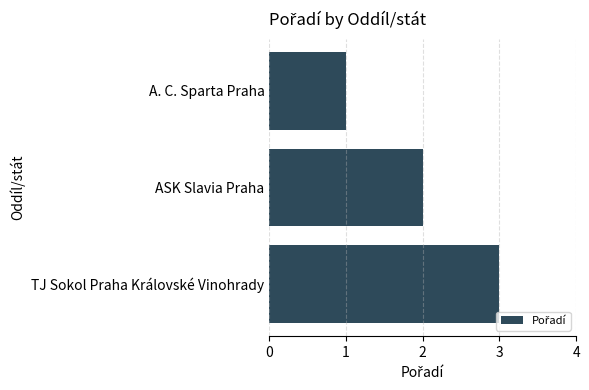

What is the average value?

2